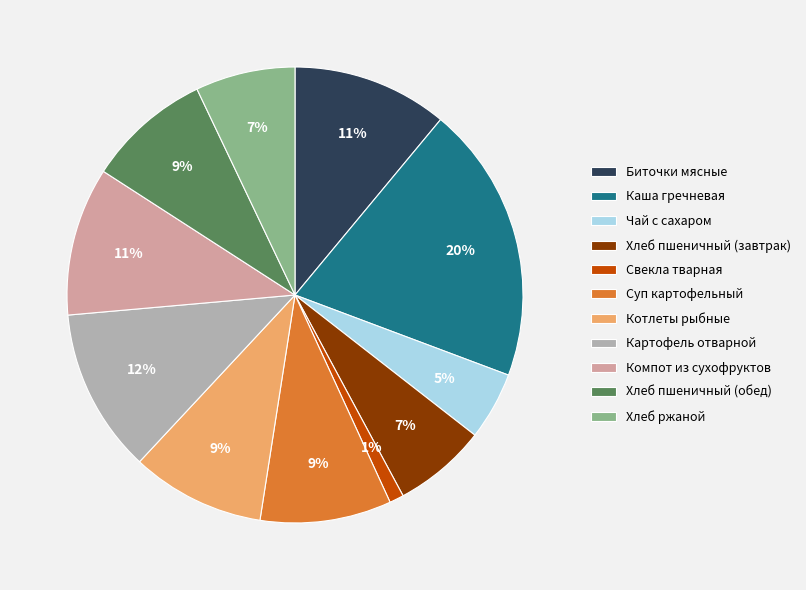

What is the largest slice in the pie chart?

Каша гречневая